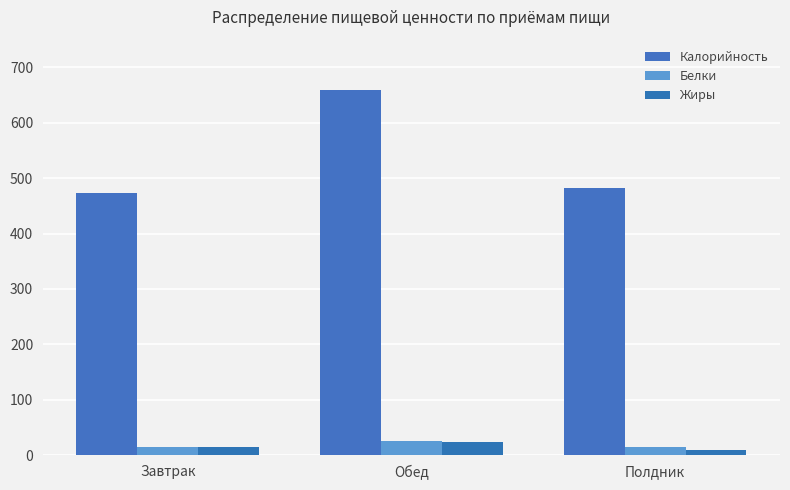

Which series has the largest total across all categories?

Калорийность